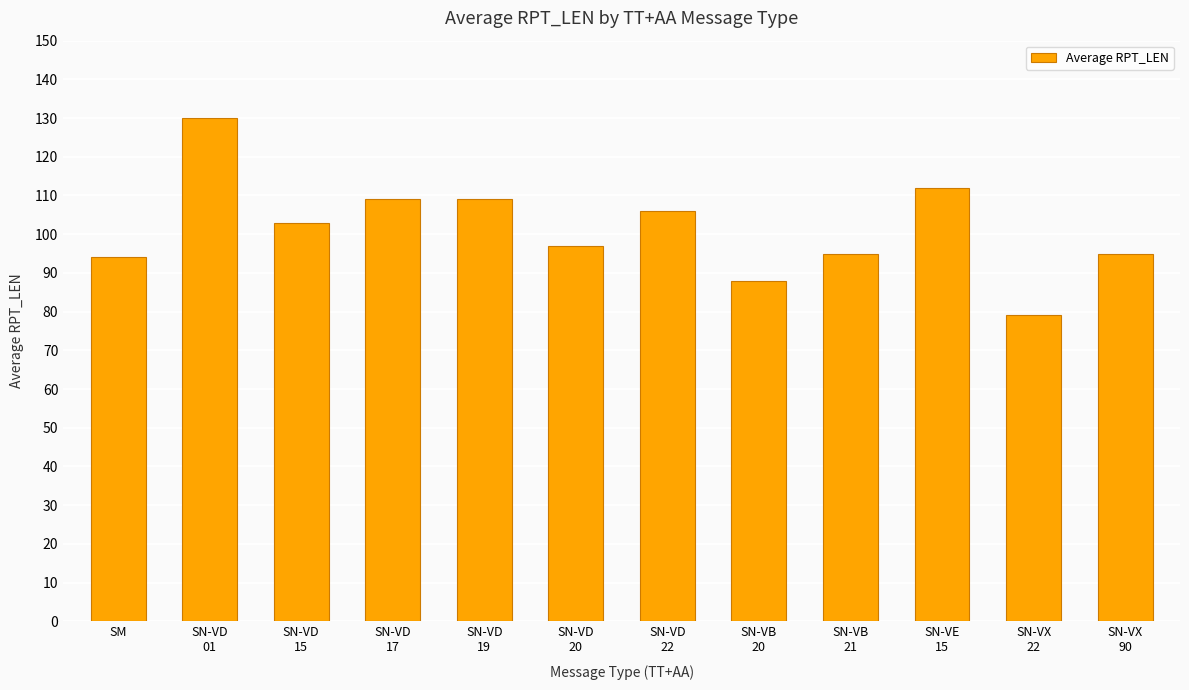

Read the value at SN-VX
22, to the nearest 10.

80